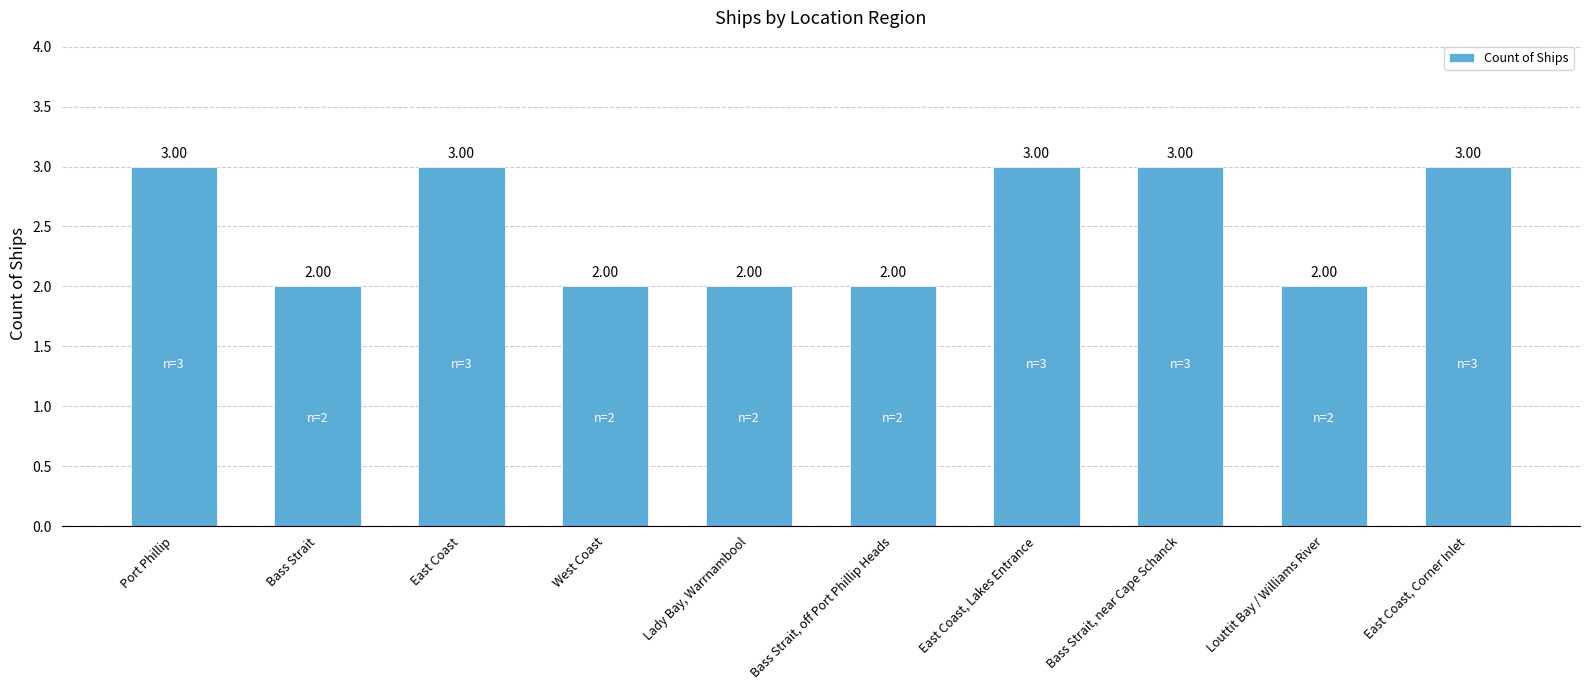

What is the label of the 5th bar from the right?

Bass Strait, off Port Phillip Heads